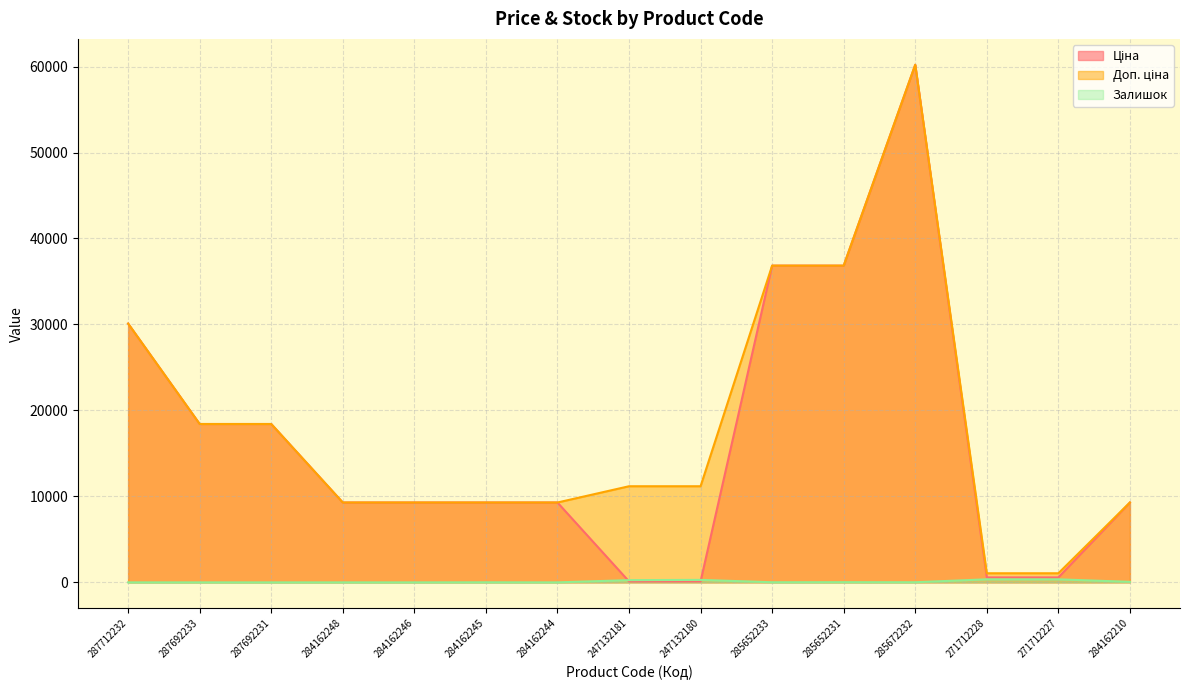

At which category does the chart reach its minimum across all series?

287712232